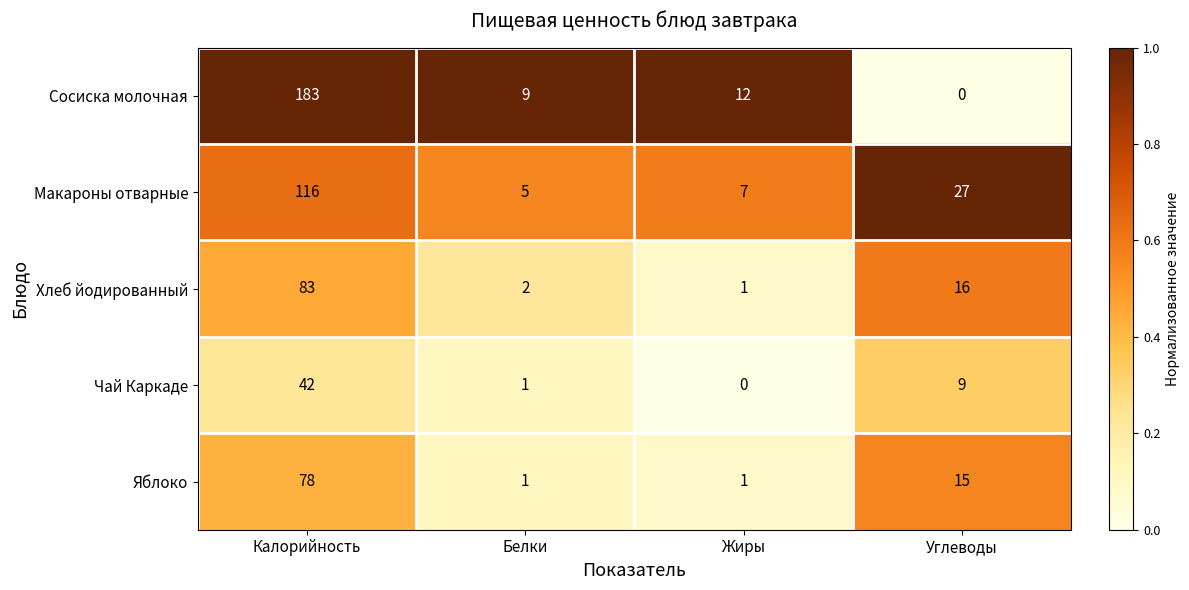

Which series has the largest range (max minus min)?

Сосиска молочная